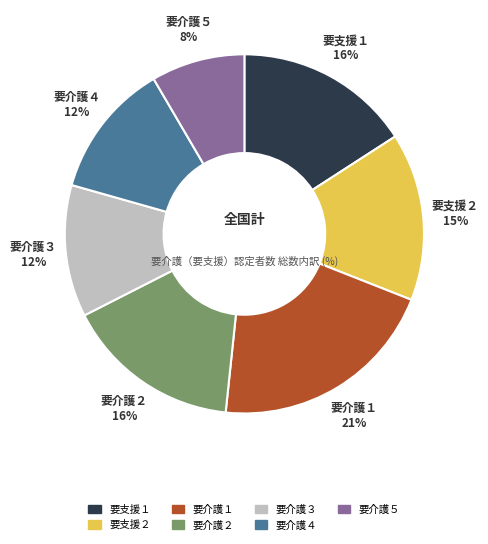

To the nearest percent, what is the difference between the 要介護１ and 要支援１ slice percentages?

5%